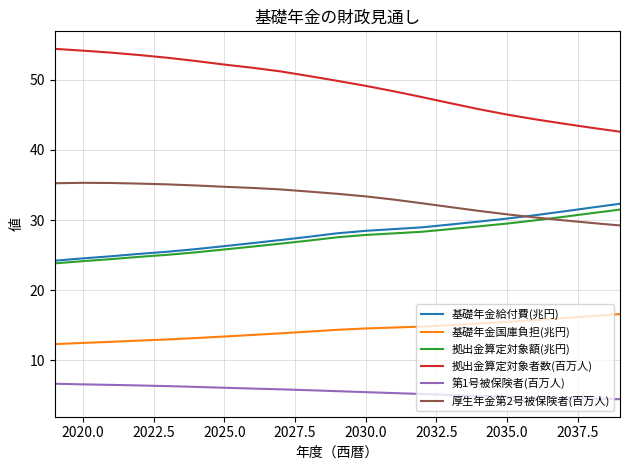

What is the difference between the maximum and minimum values in the 第1号被保険者(百万人) series?

2.2